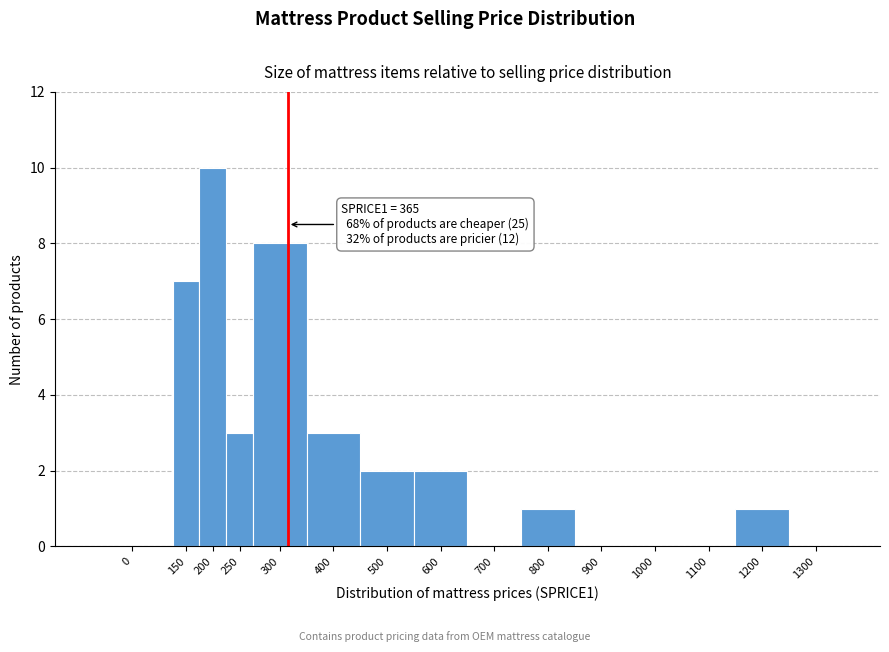

Reading left to right, transcribe all the data shown in this chart.

0=0	150=7	200=10	250=3	300=8	400=3	500=2	600=2	700=0	800=1	900=0	1000=0	1100=0	1200=1	1300=0